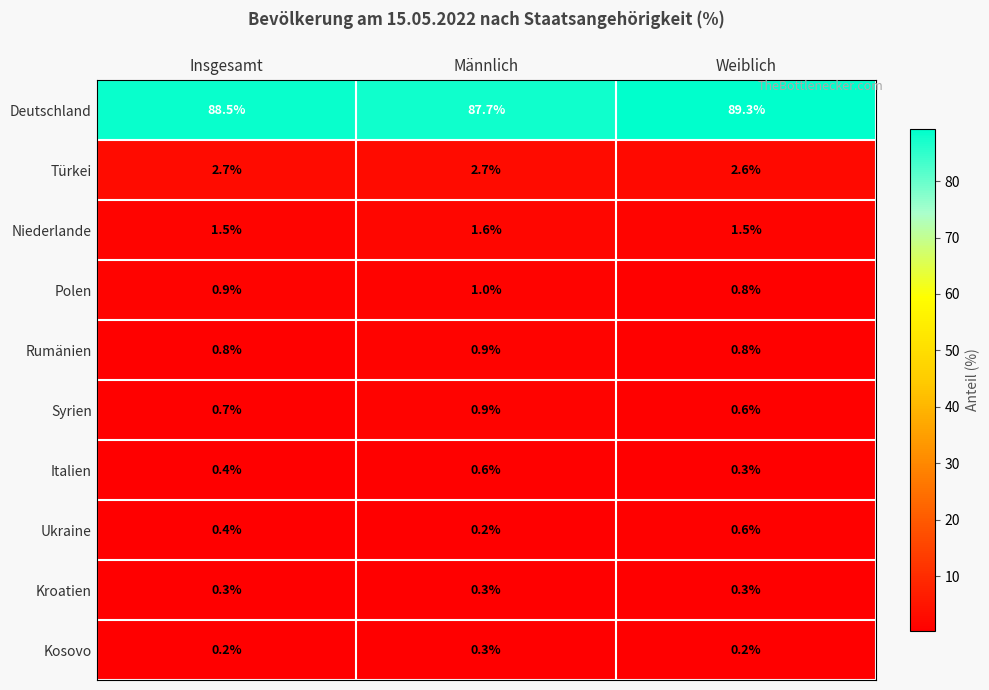

Reading right to left, list all the values displayed in this chart.

Deutschland: 89.3	87.7	88.5
Türkei: 2.6	2.7	2.7
Niederlande: 1.5	1.6	1.5
Polen: 0.8	1.0	0.9
Rumänien: 0.8	0.9	0.8
Syrien: 0.6	0.9	0.7
Italien: 0.3	0.6	0.4
Ukraine: 0.6	0.2	0.4
Kroatien: 0.3	0.3	0.3
Kosovo: 0.2	0.3	0.2